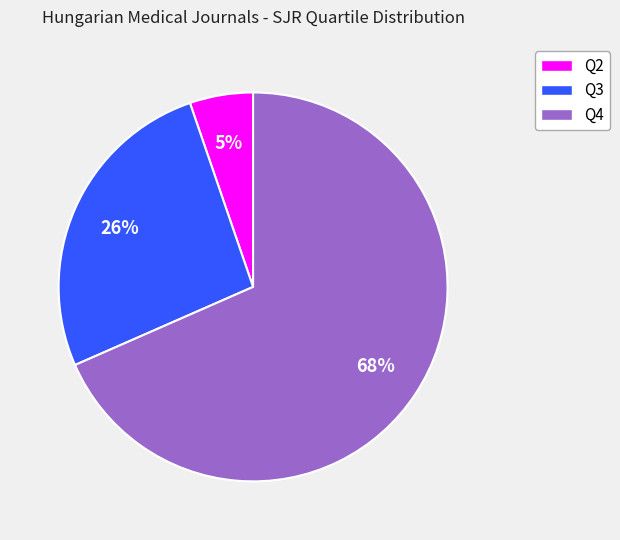

Do Q4 and Q2 together represent more than half of the pie?

Yes